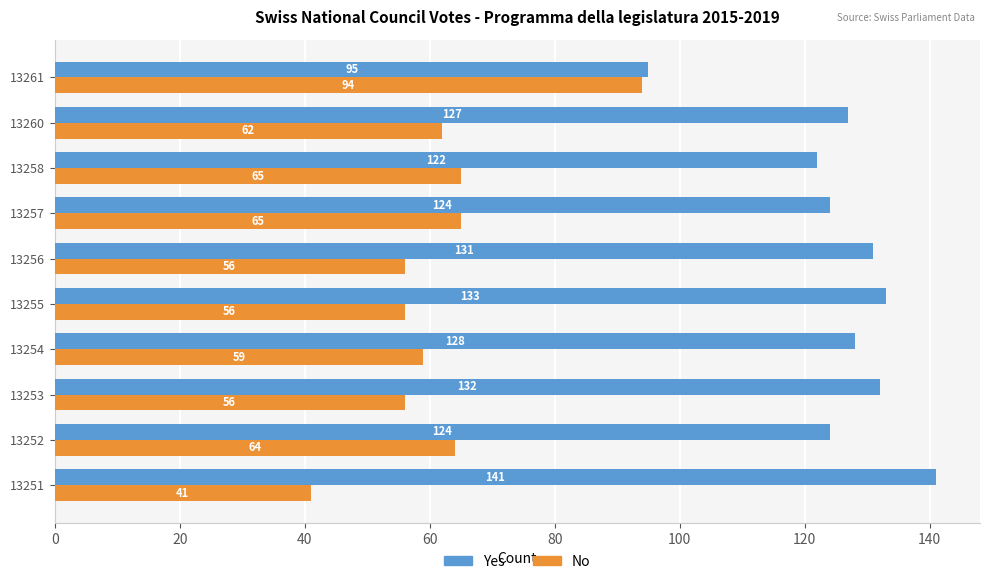

Rank the series by their average value, from lowest to highest.

No, Yes